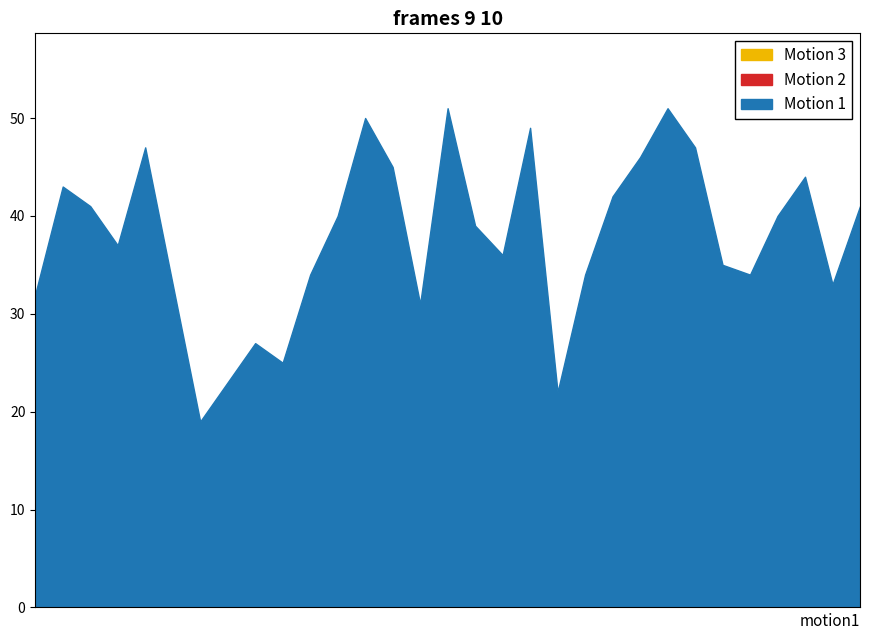

What is the total value across all series at 2002-04?

58